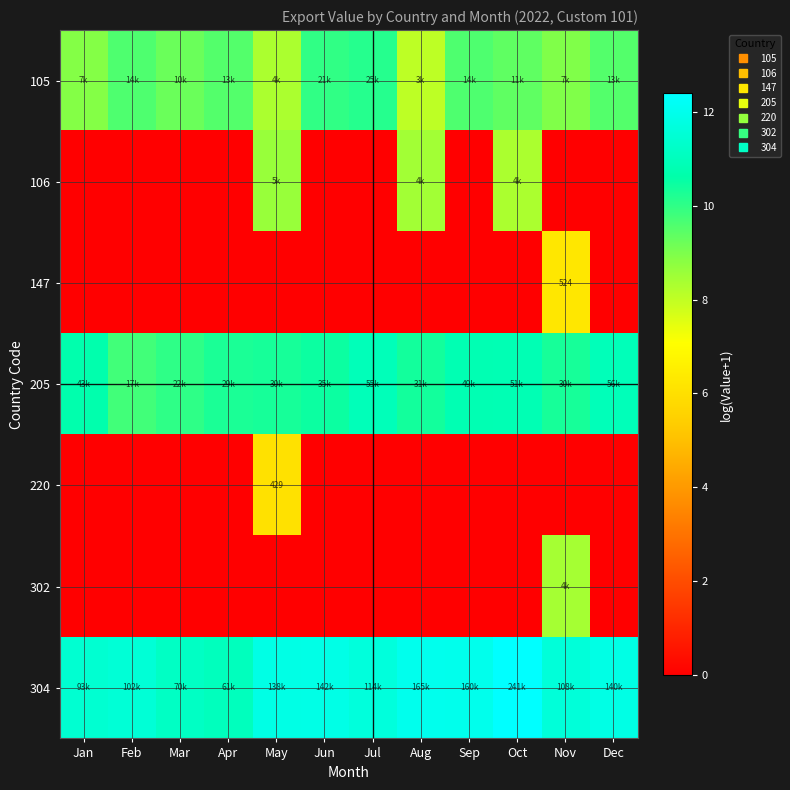

Is it true that 304 equals 11.6 at Jul?

True